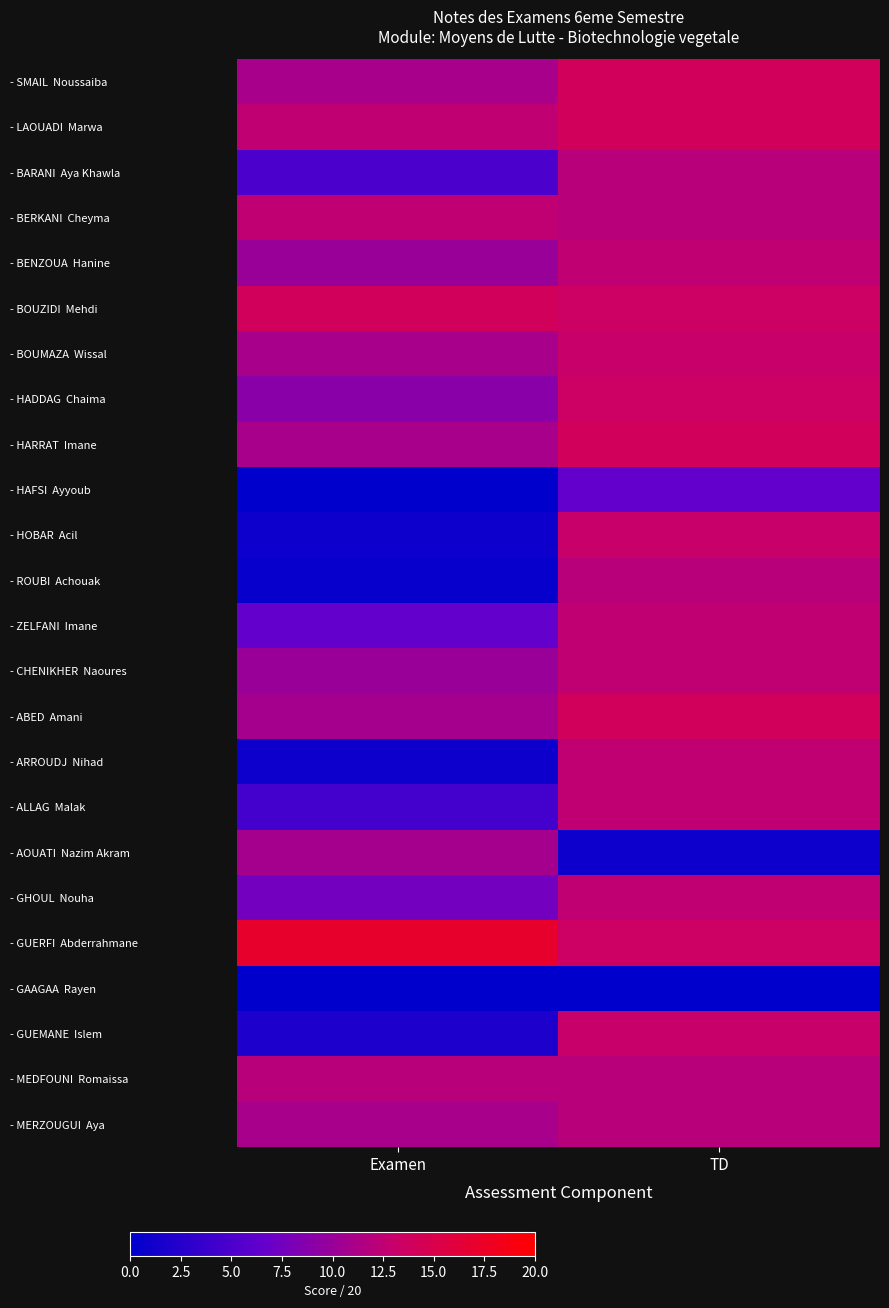

Which label corresponds to the smallest value in the chart?

Examen